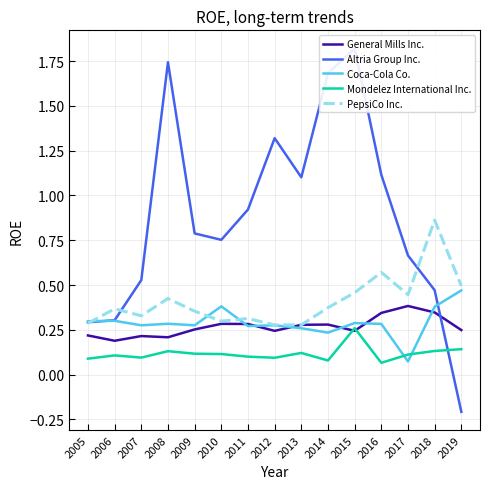

True or false: Coca-Cola Co. and General Mills Inc. cross at least once.

True